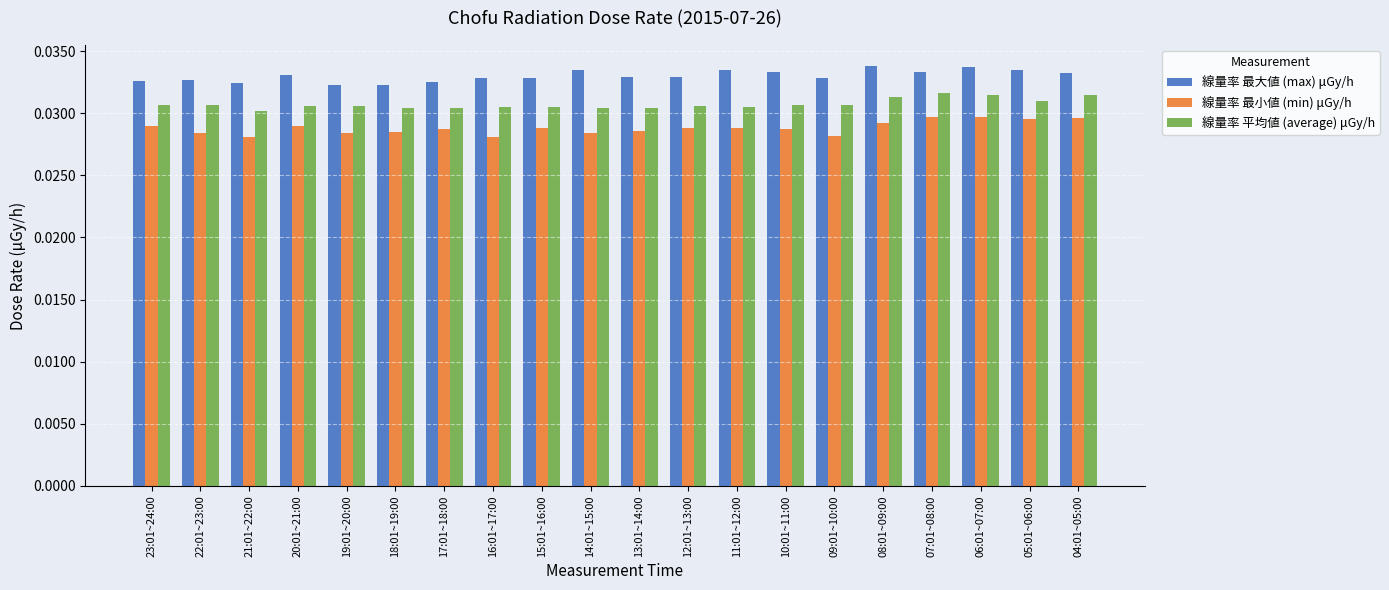

What are all the series names shown in the legend?

線量率 最大値 (max) μGy/h, 線量率 最小値 (min) μGy/h, 線量率 平均値 (average) μGy/h